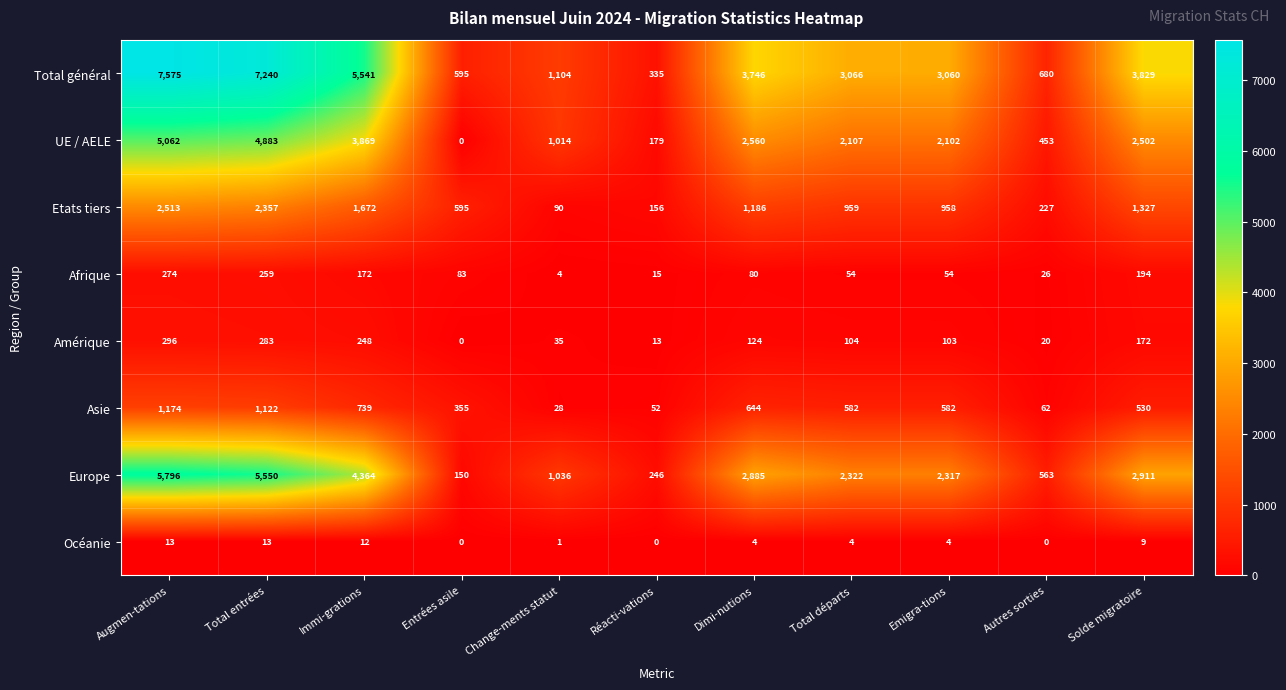

How many categories are shown in the chart?

11